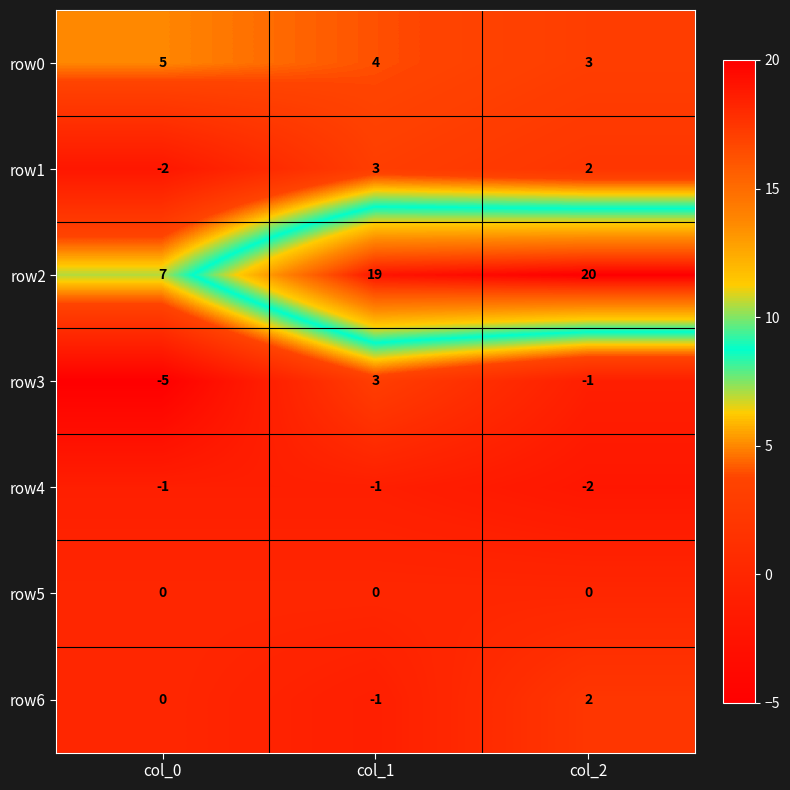

How many distinct data groups are displayed?

7